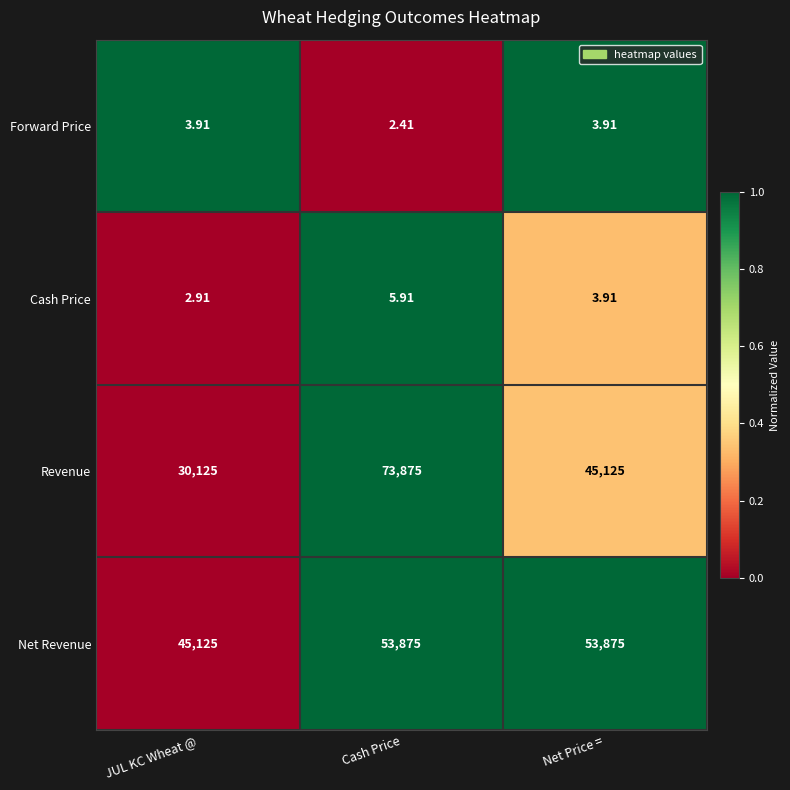

At which category is the sum across all series the highest?

Cash Price